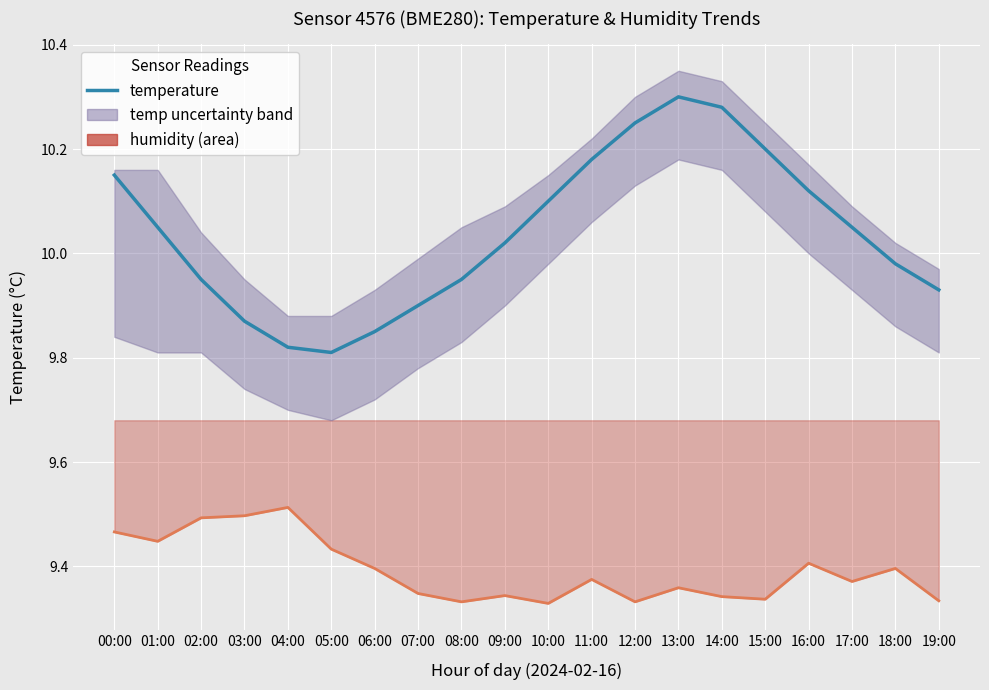

What is the highest value of the temperature series?

10.3